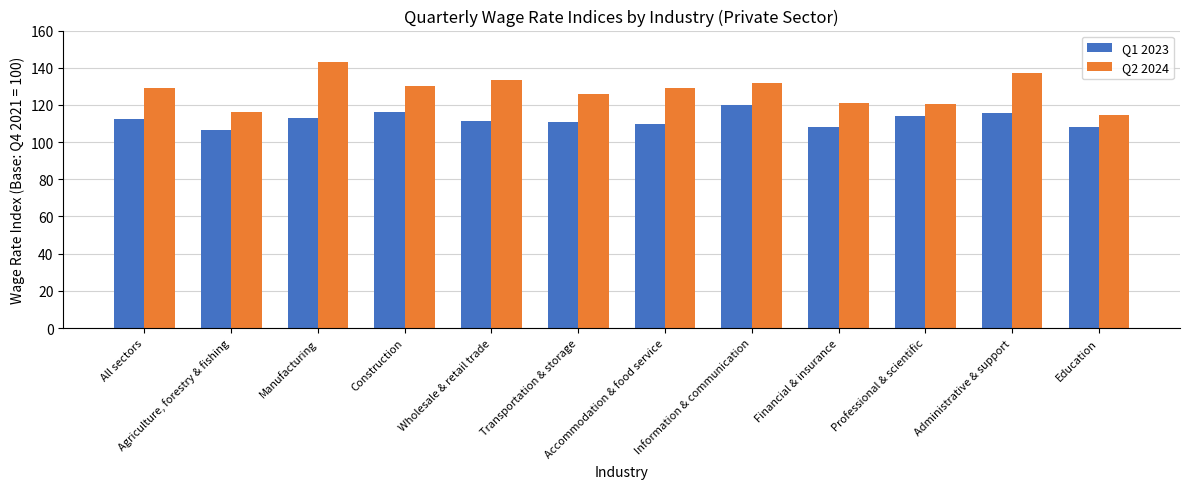

Which series has the widest spread of values?

Q2 2024